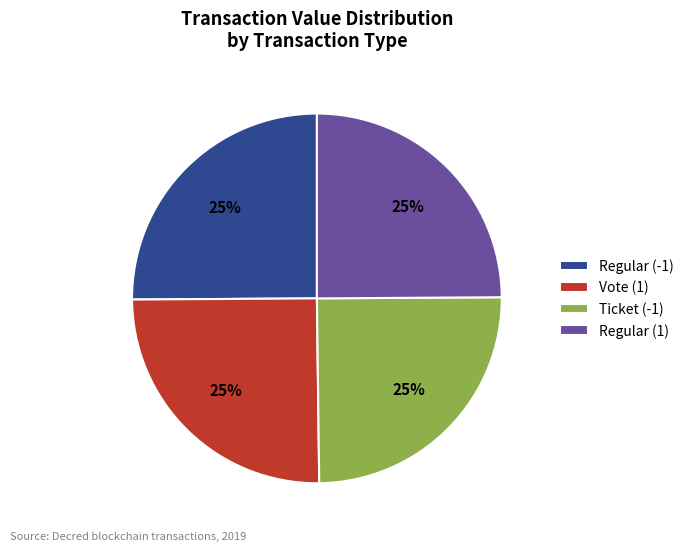

Does Regular (1) account for over 50% of the chart?

No